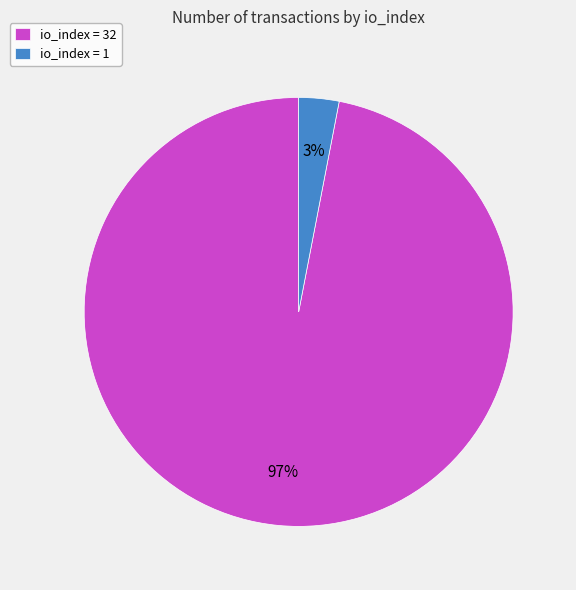

True or false: io_index = 32 accounts for 89% of the total.

False